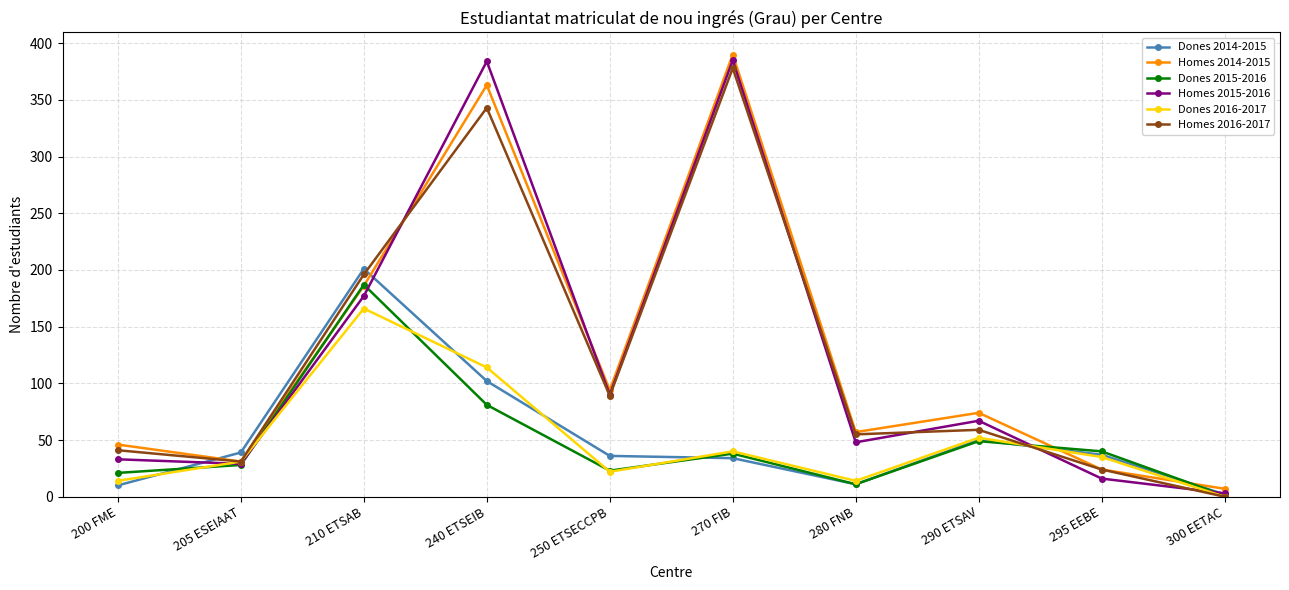

What is the label of the 9th point from the right?

205 ESEIAAT